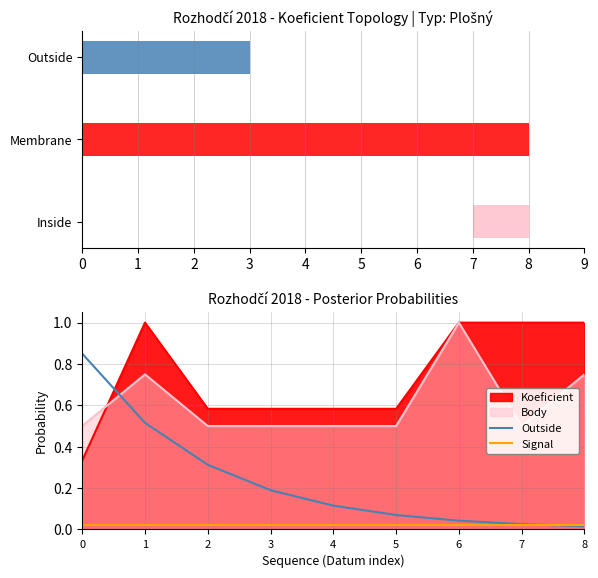

Between 1 and 5, which series saw the biggest shift?

Outside